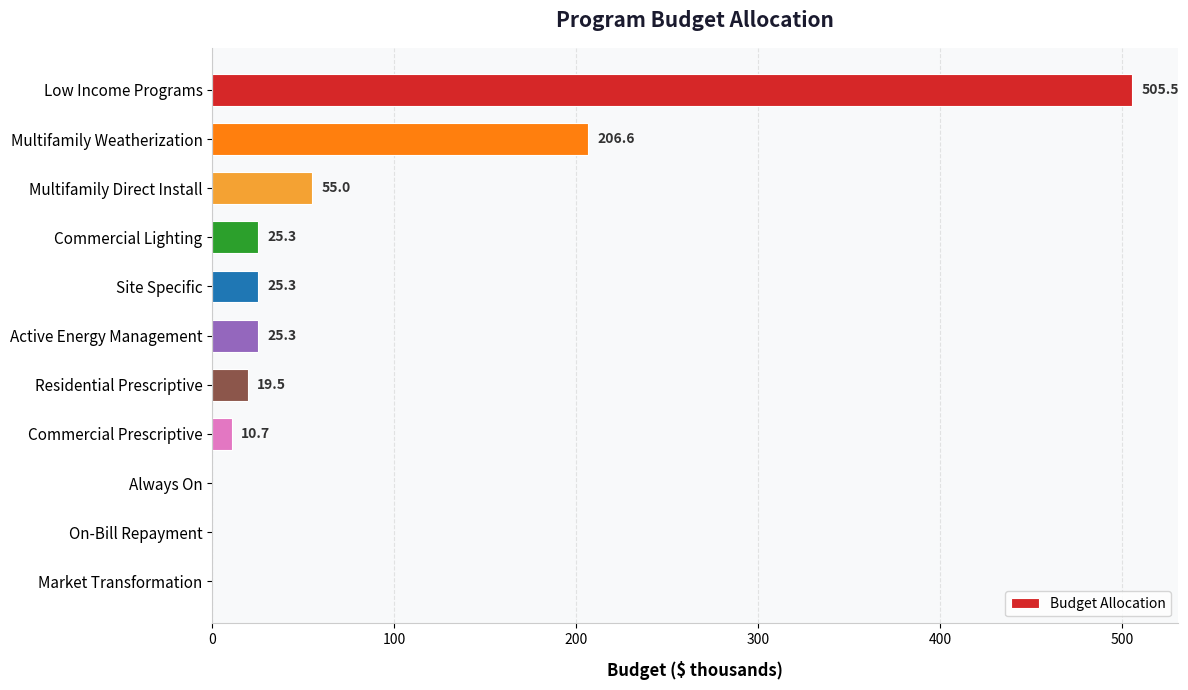

Reading bottom to top, extract all data points from this chart.

Market Transformation=0.0	On-Bill Repayment=0.0	Always On=0.0	Commercial Prescriptive=10.7	Residential Prescriptive=19.5	Active Energy Management=25.3	Site Specific=25.3	Commercial Lighting=25.3	Multifamily Direct Install=55.0	Multifamily Weatherization=206.6	Low Income Programs=505.5